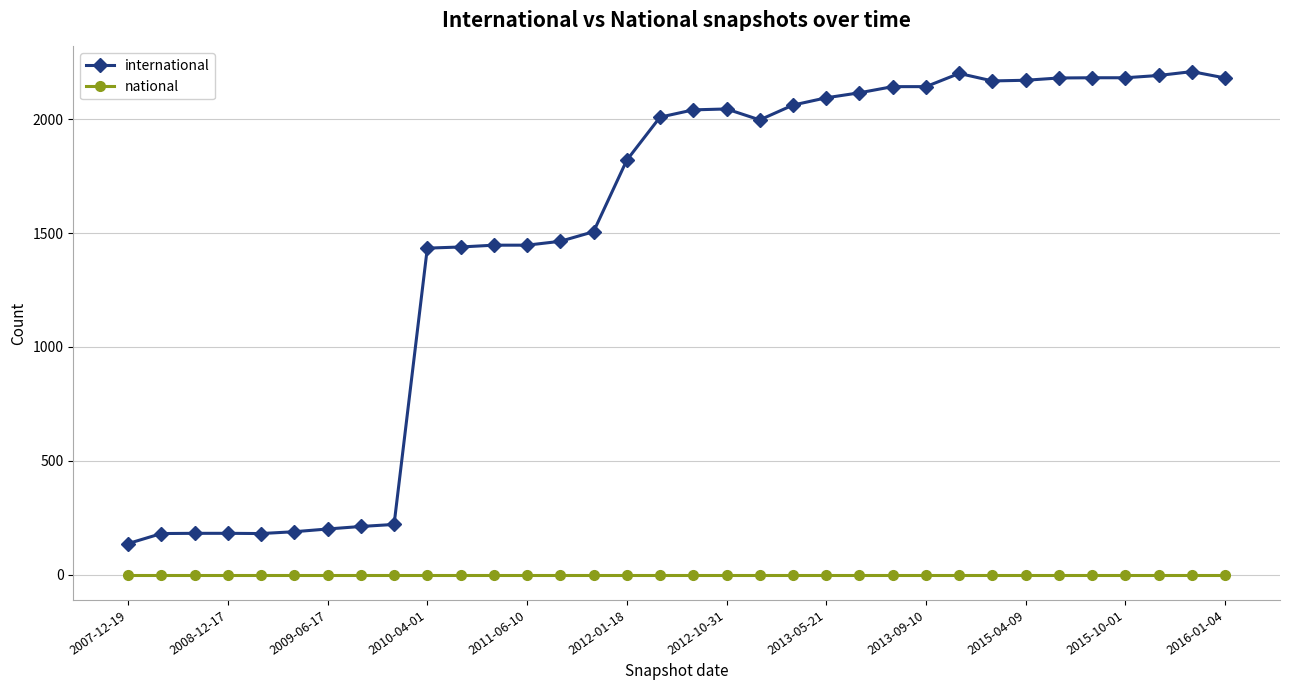

True or false: national and international cross at least once.

False